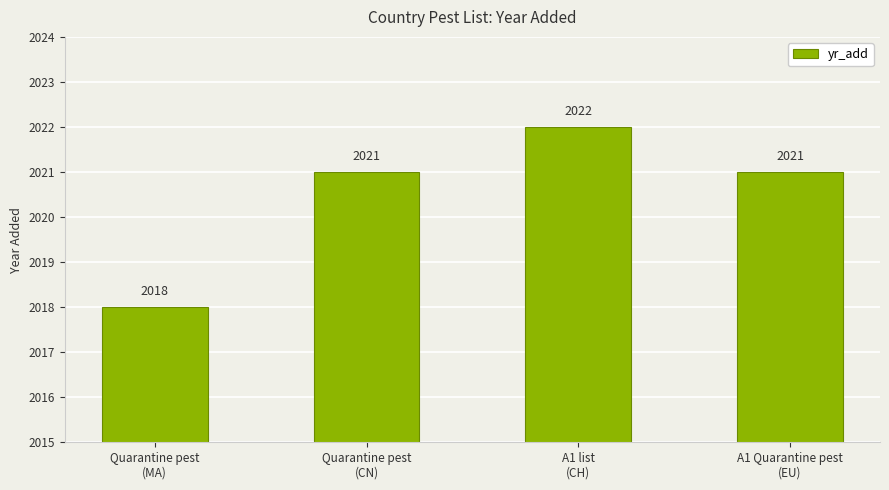

How many values are below 2021?

1